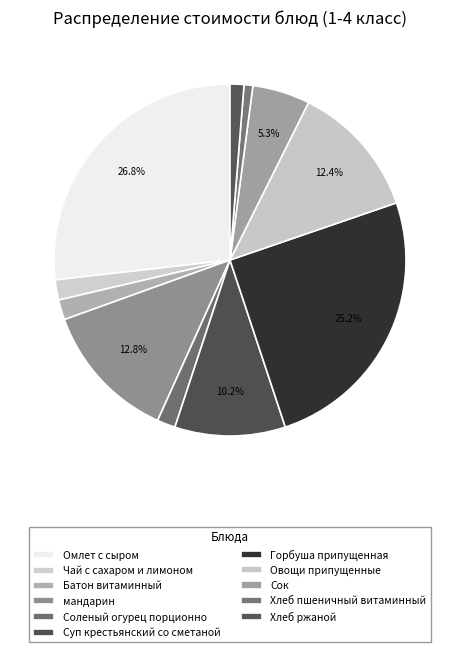

How many segments does this pie chart have?

11